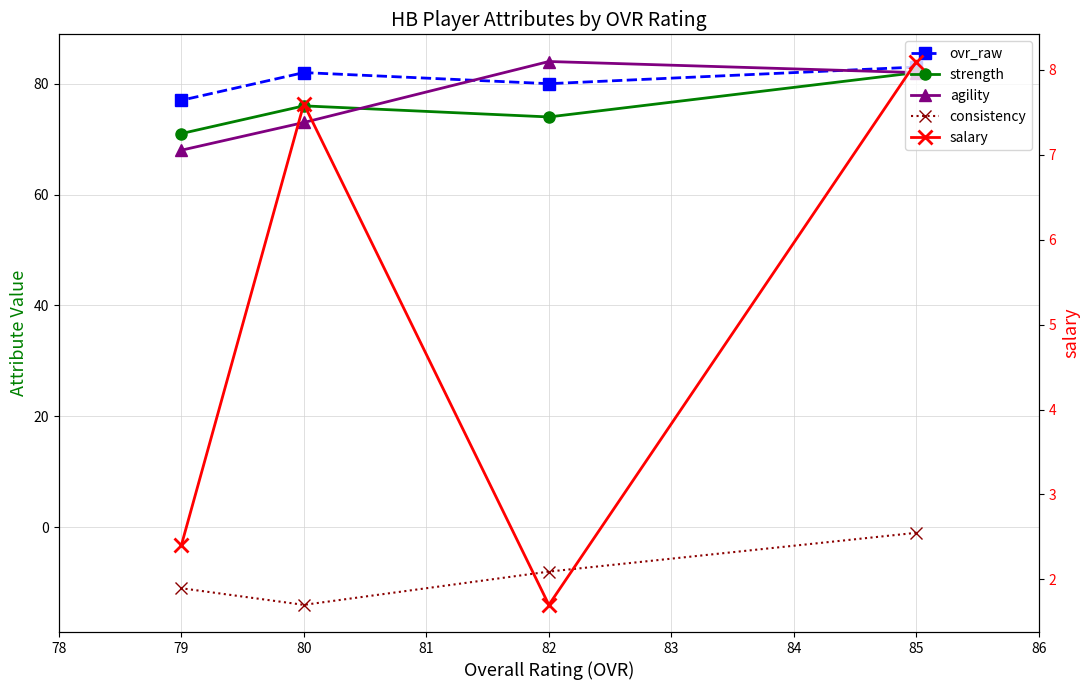

True or false: strength and salary intersect in this chart.

False